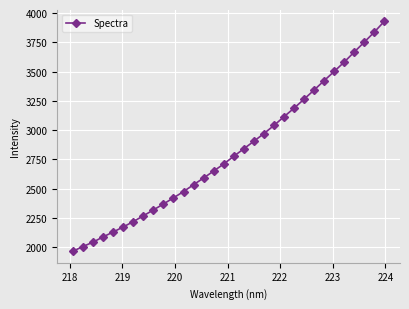

What is the value of the 26th point from the left?

3422.9